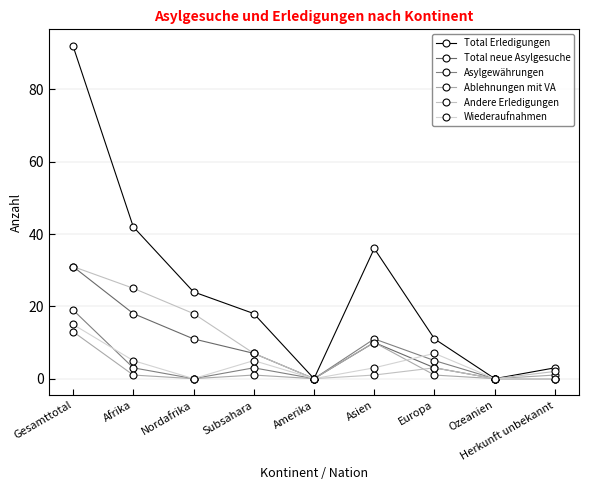

Where is the first local maximum for Total Erledigungen?

Asien